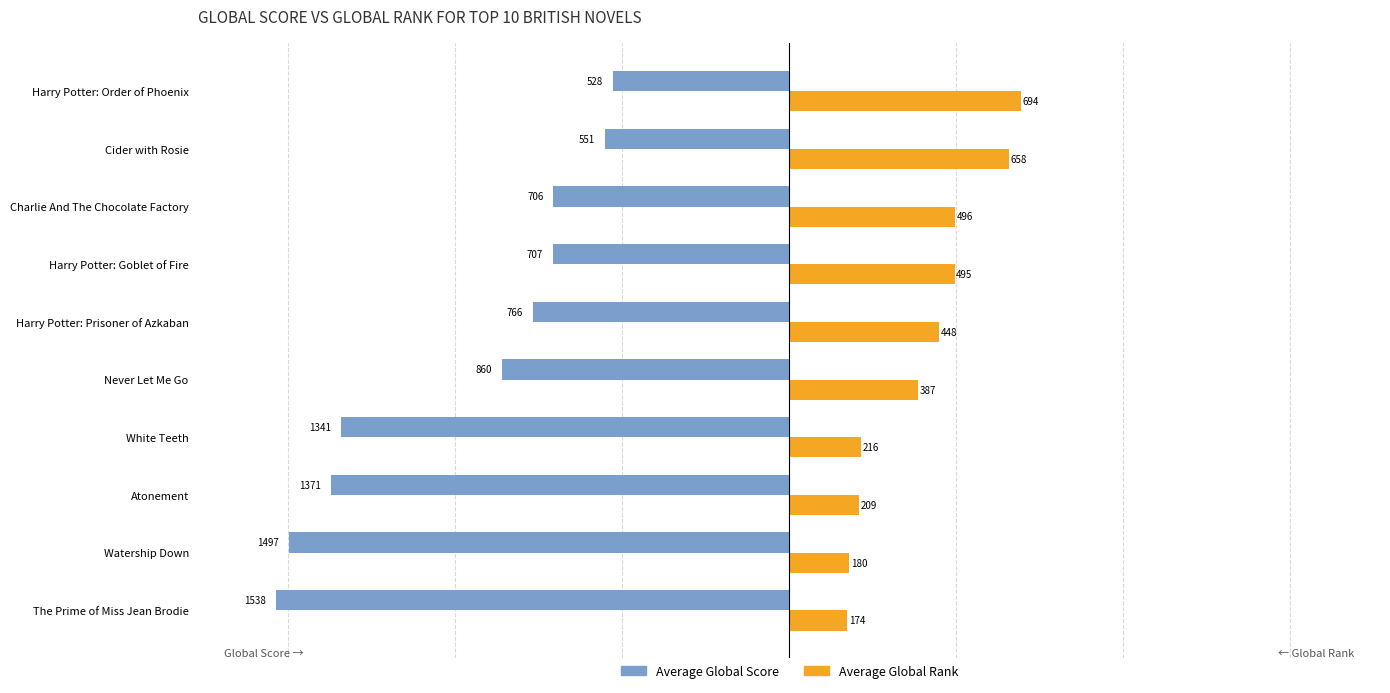

What is the average value of the Average Global Score series?

-986